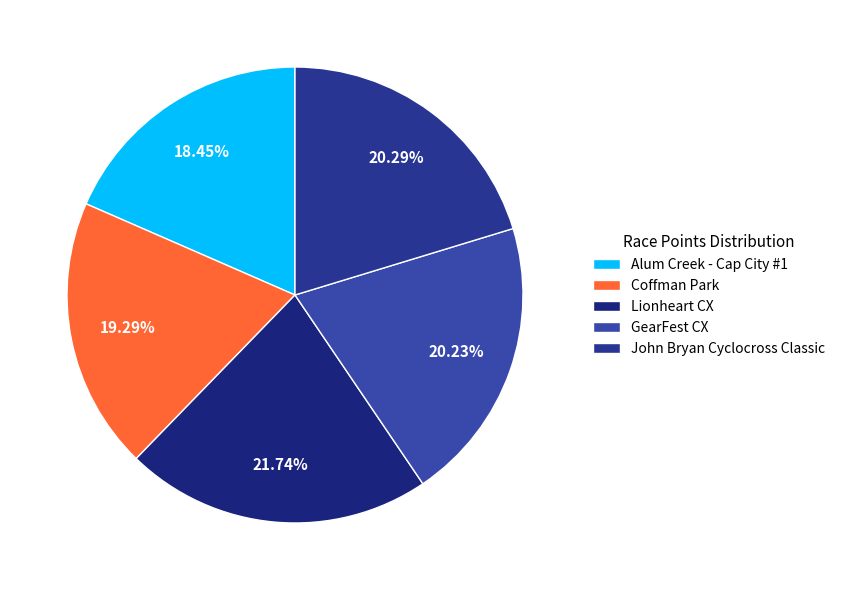

Which slice is the largest?

Lionheart CX